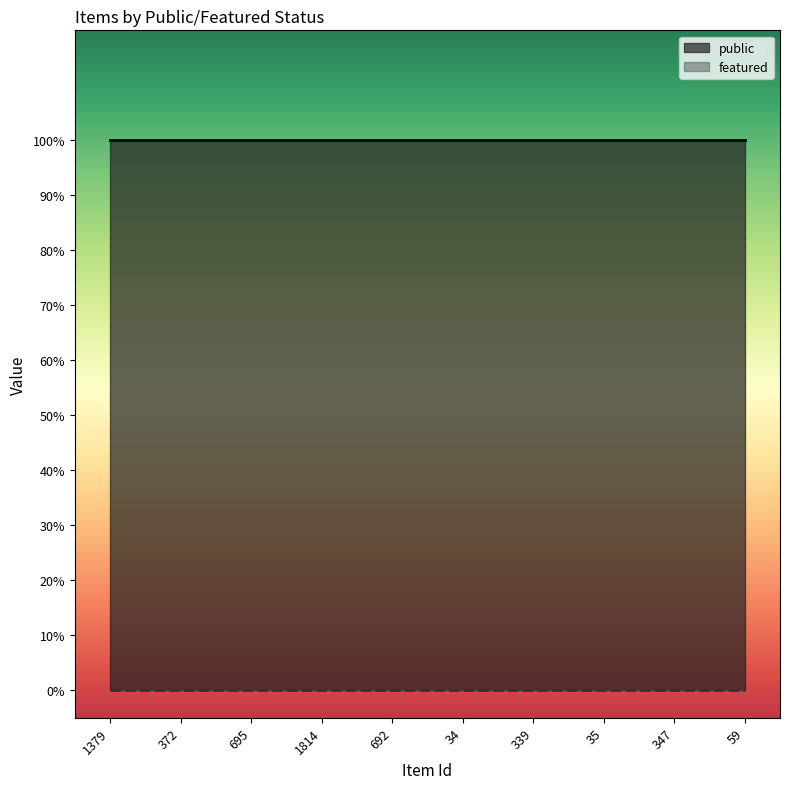

At which category does the chart reach its peak across all series?

1379